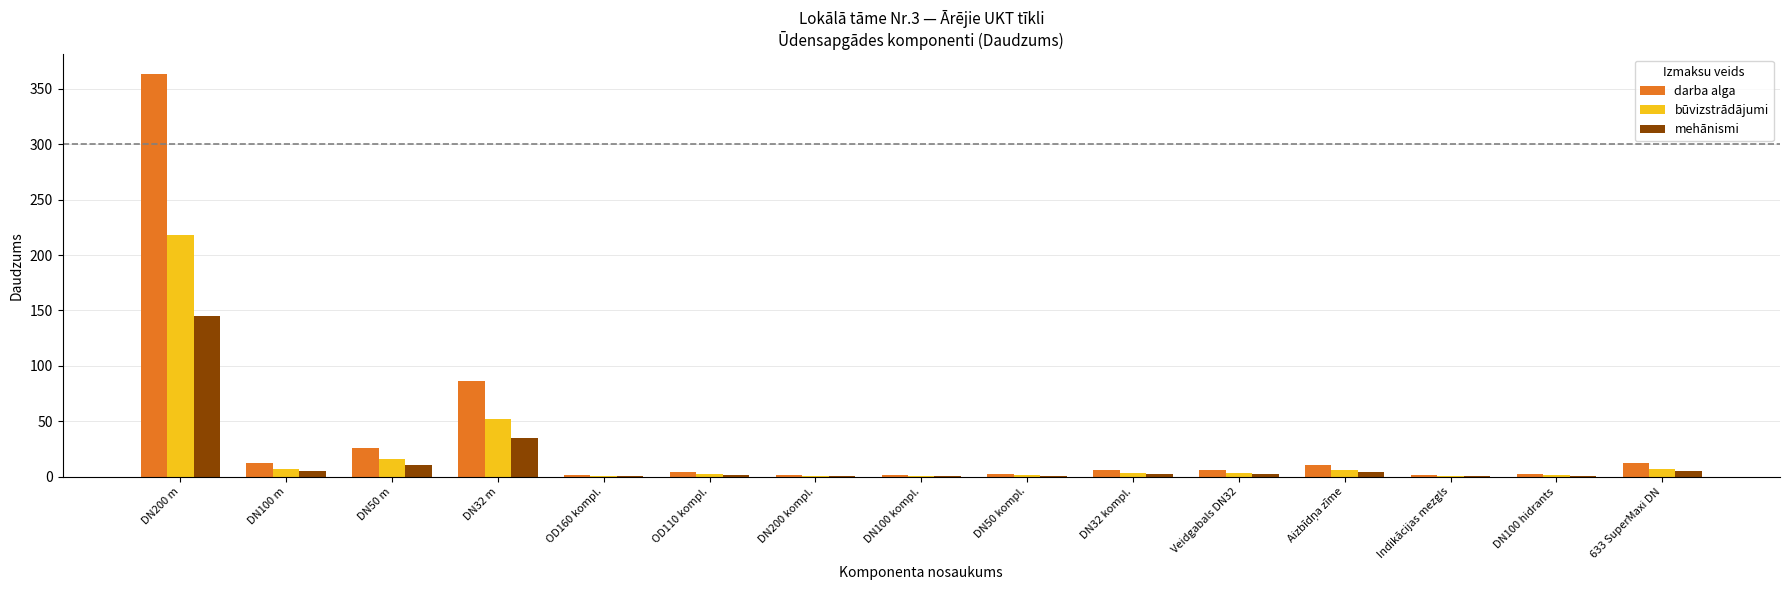

Where is darba alga nearest to the value 182?

DN32 m